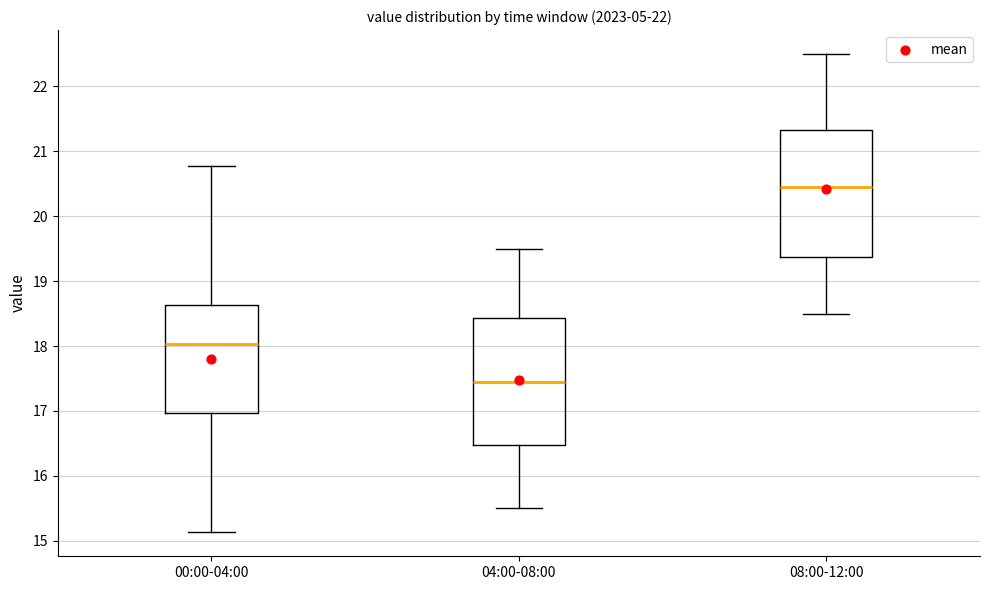

Where does the median line of the box for 00:00-04:00 sit on the y-axis? The values are not printed on the chart, so give them approximately, as read against the axis.

18.0